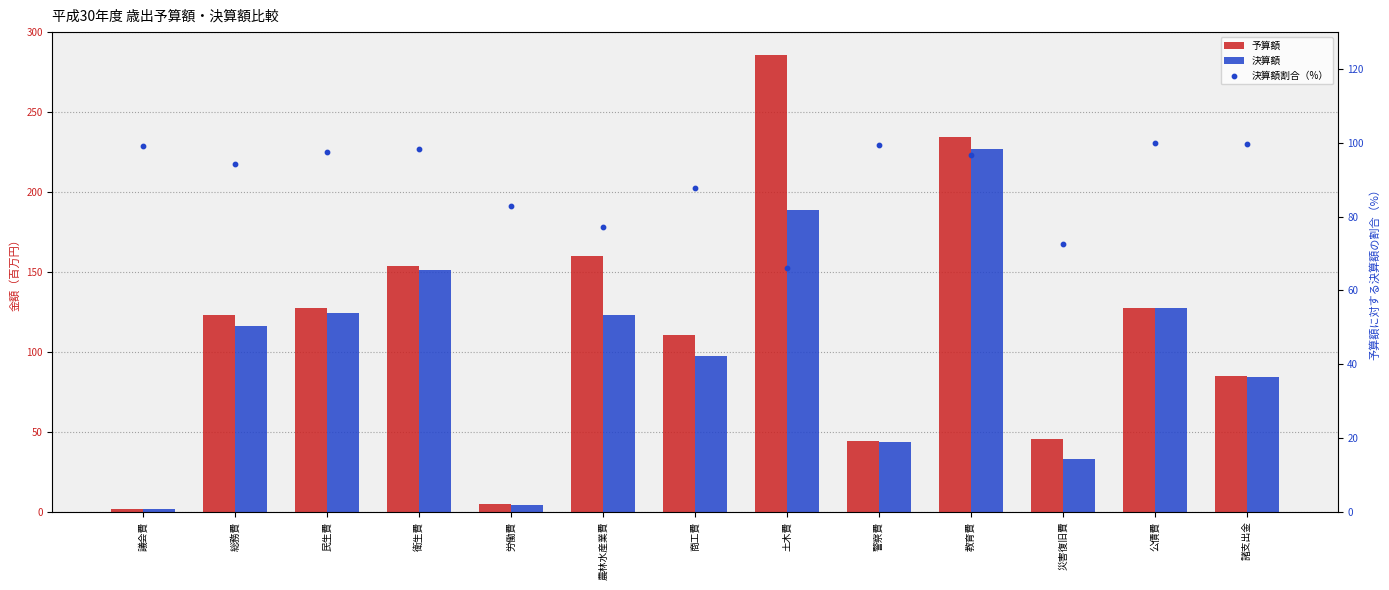

At which category is the sum across all series the highest?

教育費